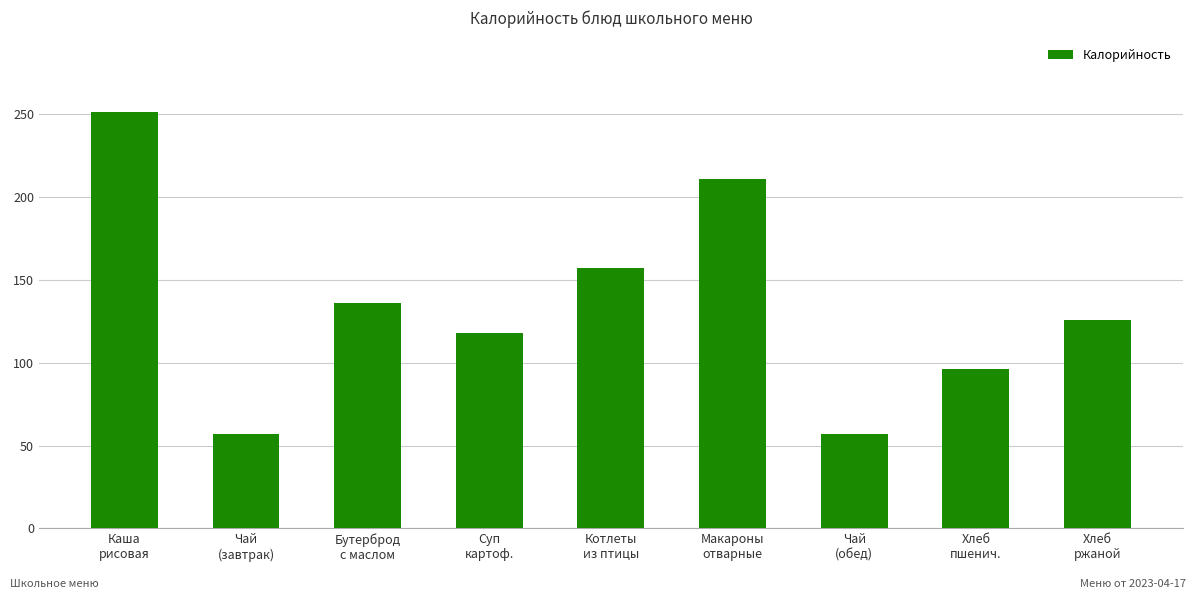

How many values are below 126?

4